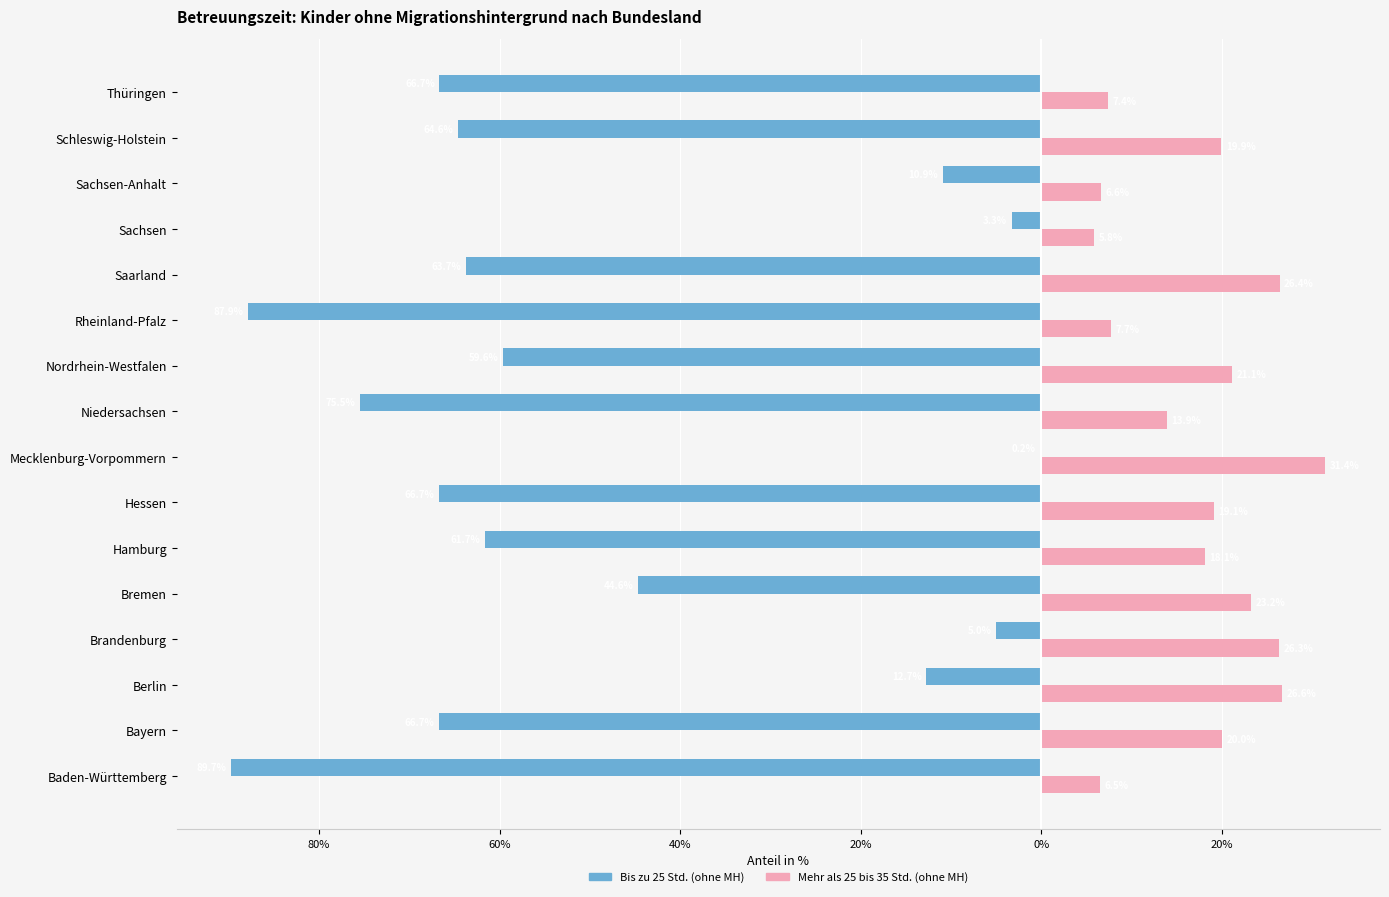

What is the difference between the second highest and minimum values in the Mehr als 25 bis 35 Std. (ohne MH) series?

20.8